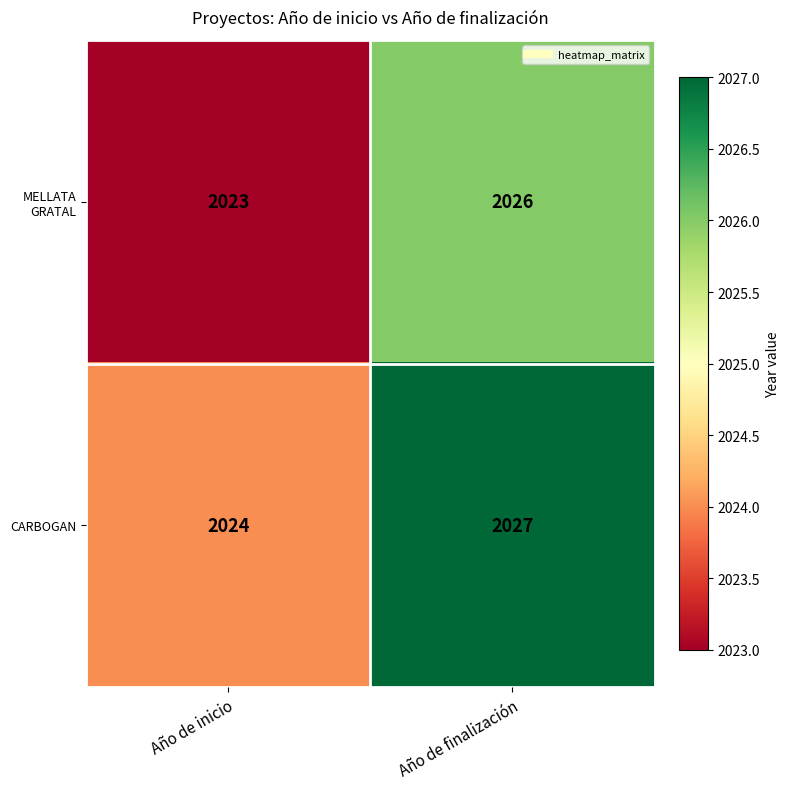

Reading left to right, extract all data points from this chart.

MELLATA GRATAL: 2023	2026
CARBOGAN: 2024	2027